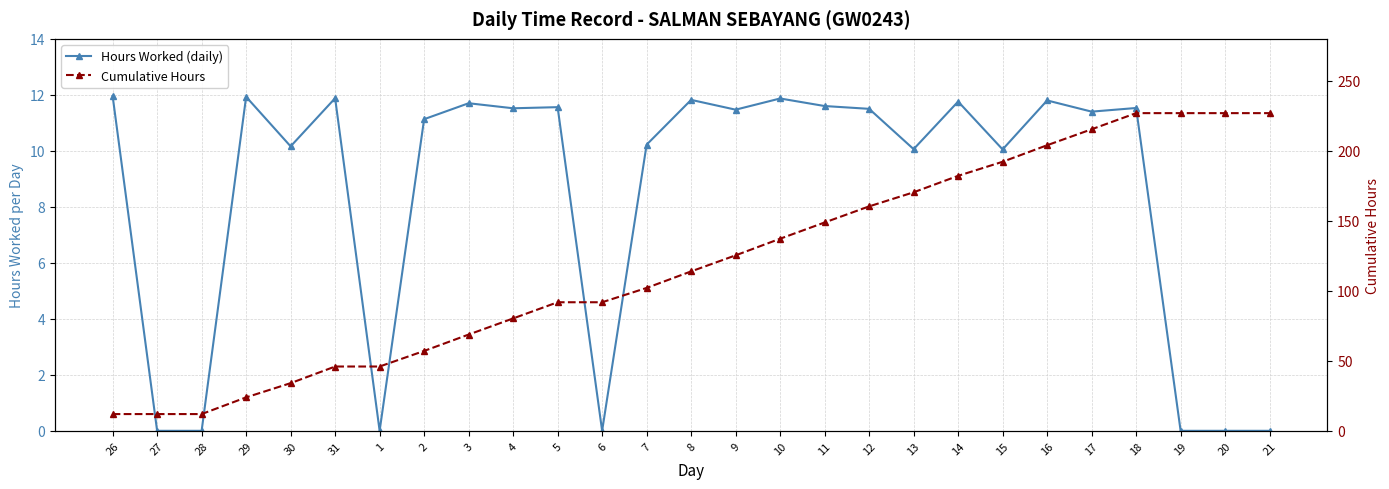

How many interior local valleys does the Hours Worked (daily) series have?

8